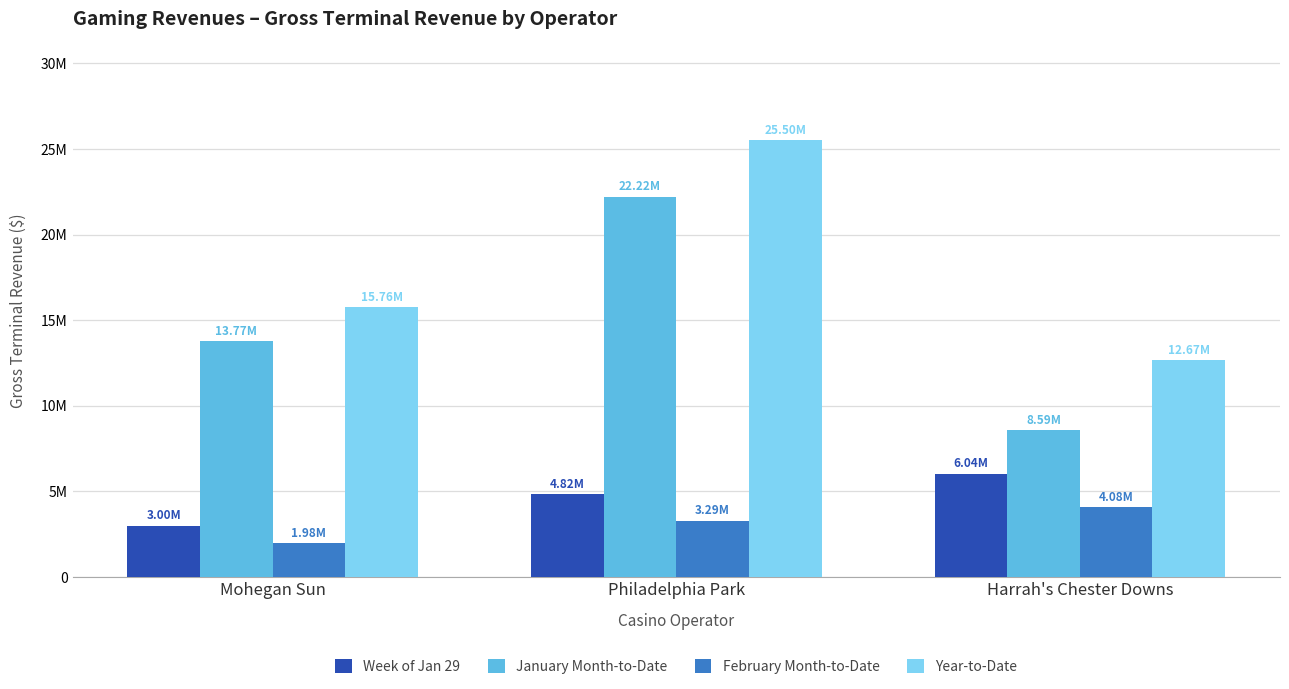

What is the sum of the January Month-to-Date values at Mohegan Sun and Harrah's Chester Downs?

22362516.1